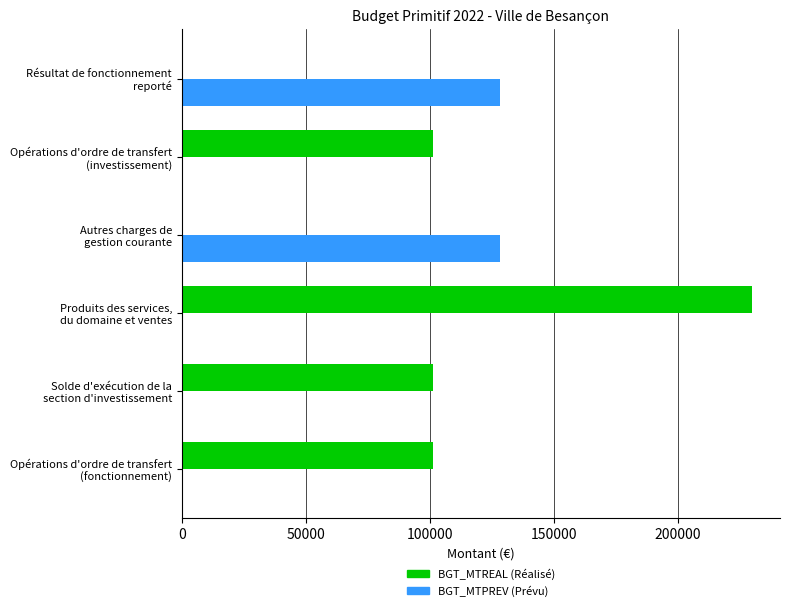

Which series has the largest total across all categories?

BGT_MTREAL (Réalisé)